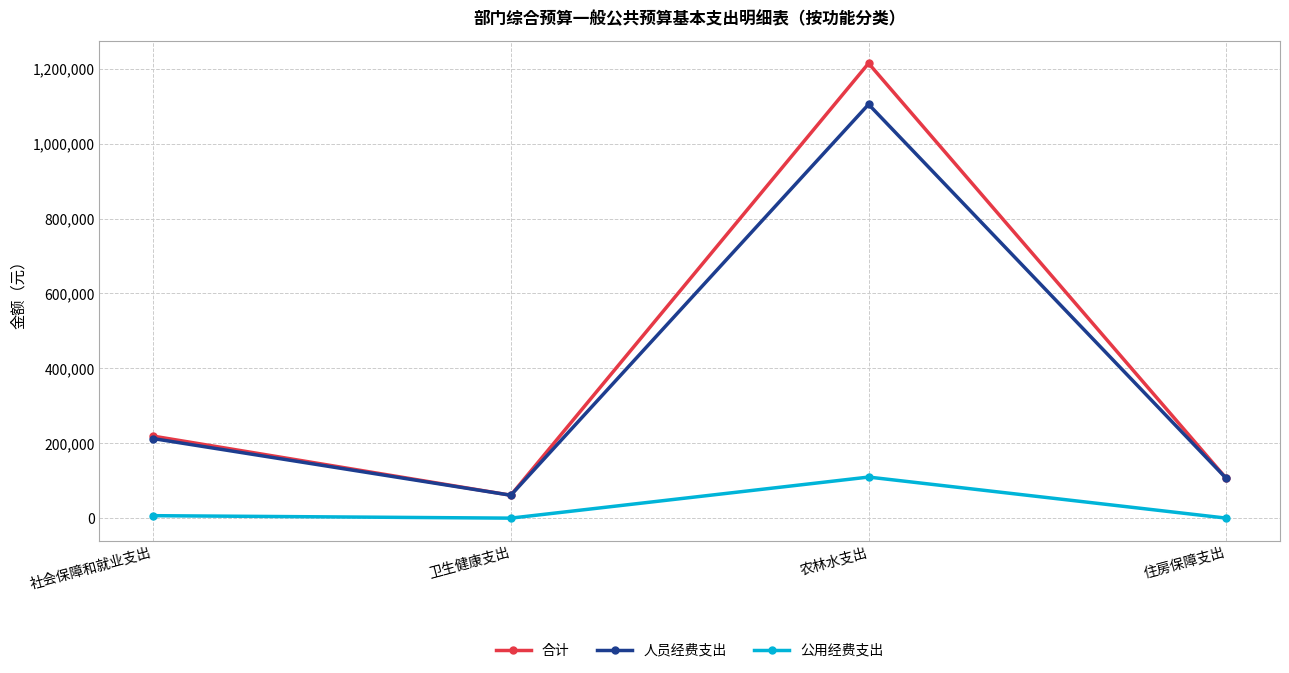

How many data points does each series have?

4